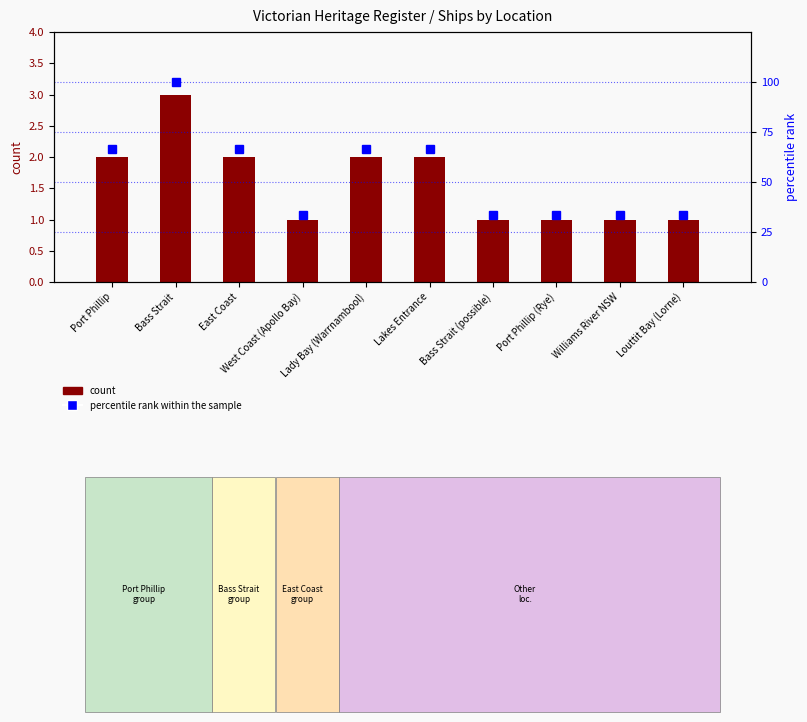

Rank the series at Port Phillip from highest to lowest value.

percentile rank within the sample, count